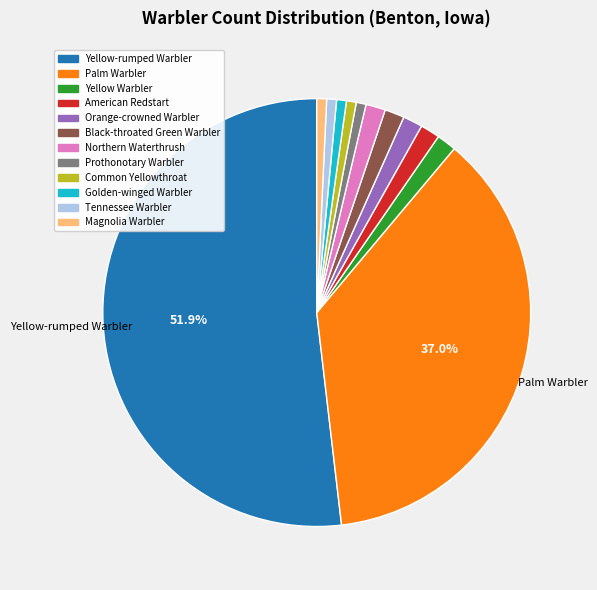

Does Palm Warbler represent more than half of the total?

No